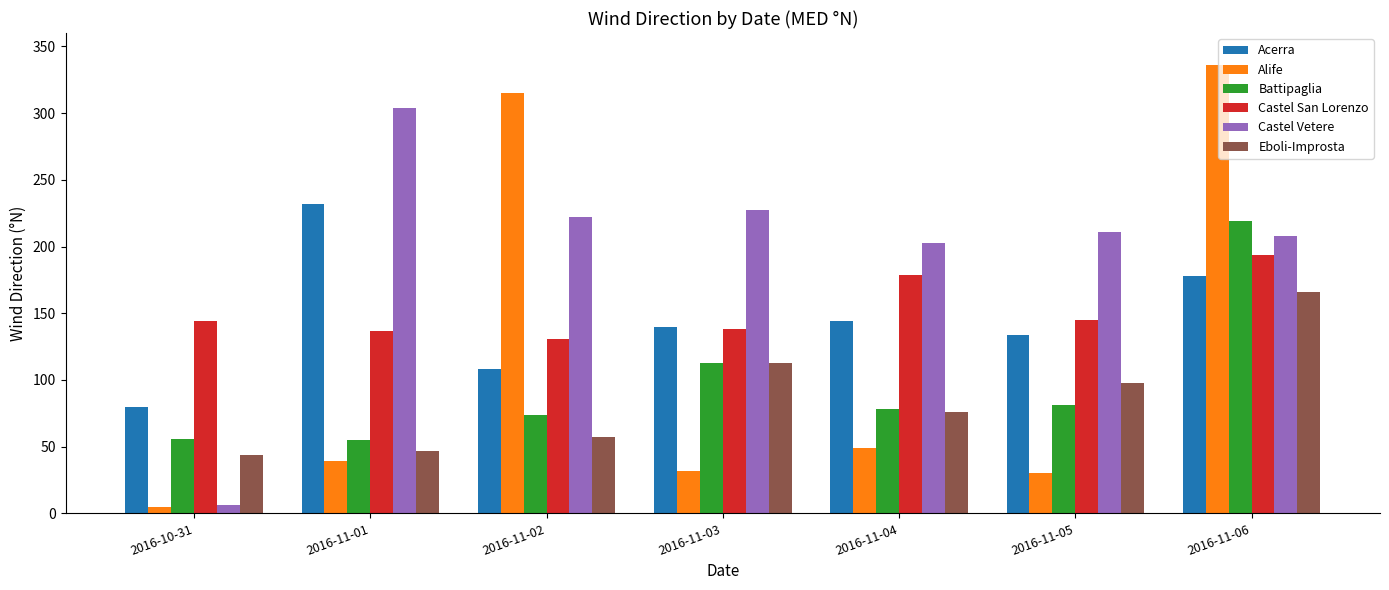

What are all the series names shown in the legend?

Acerra, Alife, Battipaglia, Castel San Lorenzo, Castel Vetere, Eboli-Improsta